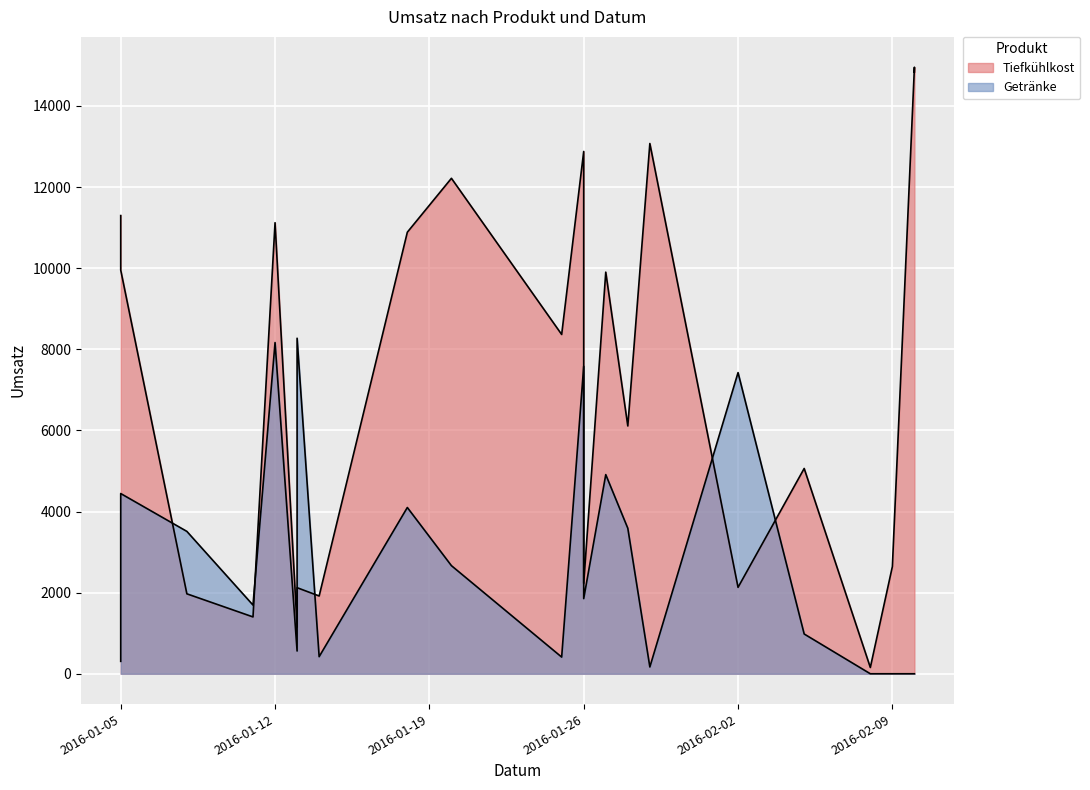

Between 2016-01-26 and 2016-02-10, which series saw the biggest shift?

Tiefkühlkost